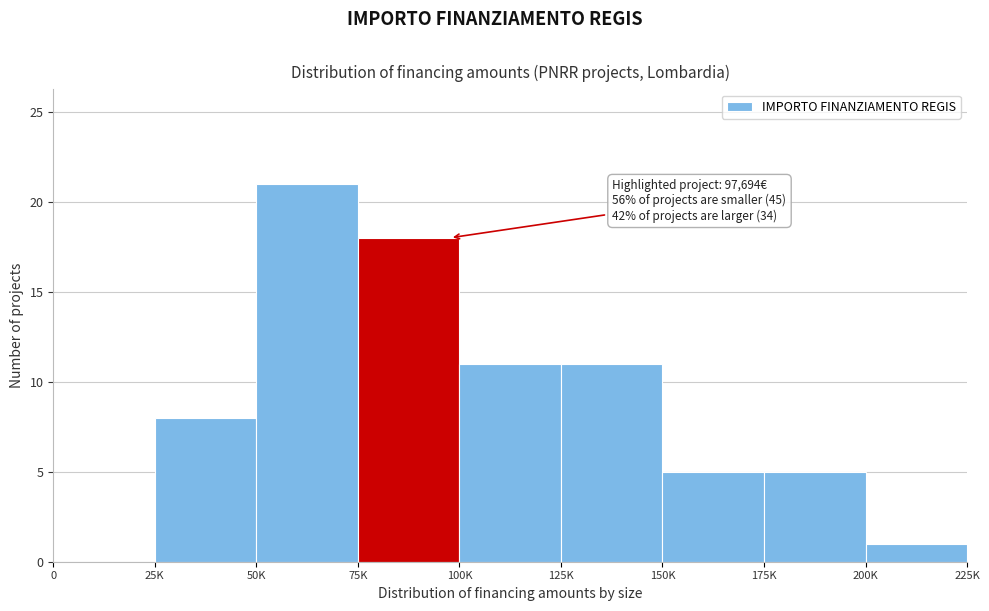

Reading left to right, list all the values displayed in this chart.

0=0	25K=8	50K=21	75K=18	100K=11	125K=11	150K=5	175K=5	200K=1